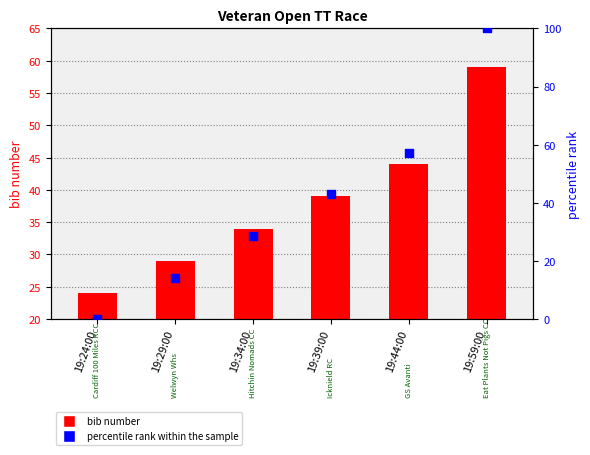

What is the total value across all series at 19:39:00?

81.9